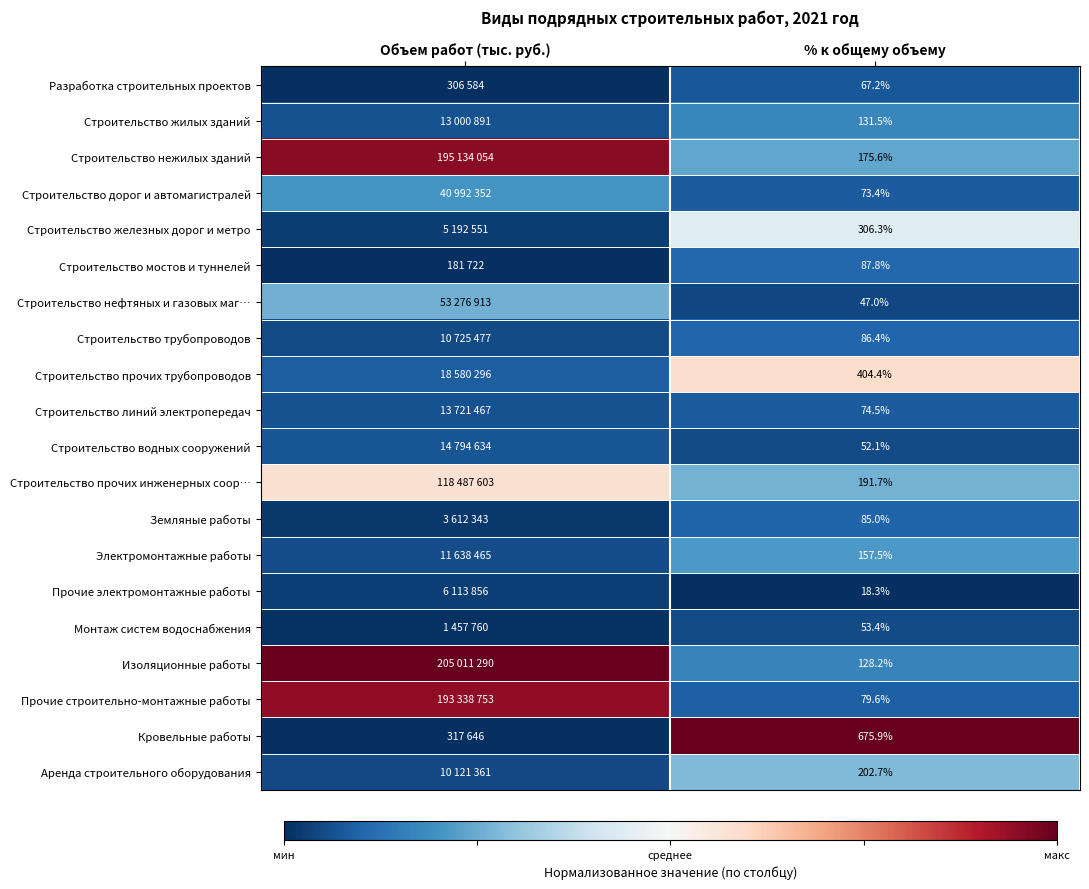

Rank the series at % к общему объему from highest to lowest value.

Кровельные работы, Строительство прочих трубопроводов, Строительство железных дорог и метро, Аренда строительного оборудования, Строительство прочих инженерных соор…, Строительство нежилых зданий, Электромонтажные работы, Строительство жилых зданий, Изоляционные работы, Строительство мостов и туннелей, Строительство трубопроводов, Земляные работы, Прочие строительно-монтажные работы, Строительство линий электропередач, Строительство дорог и автомагистралей, Разработка строительных проектов, Монтаж систем водоснабжения, Строительство водных сооружений, Строительство нефтяных и газовых маг…, Прочие электромонтажные работы